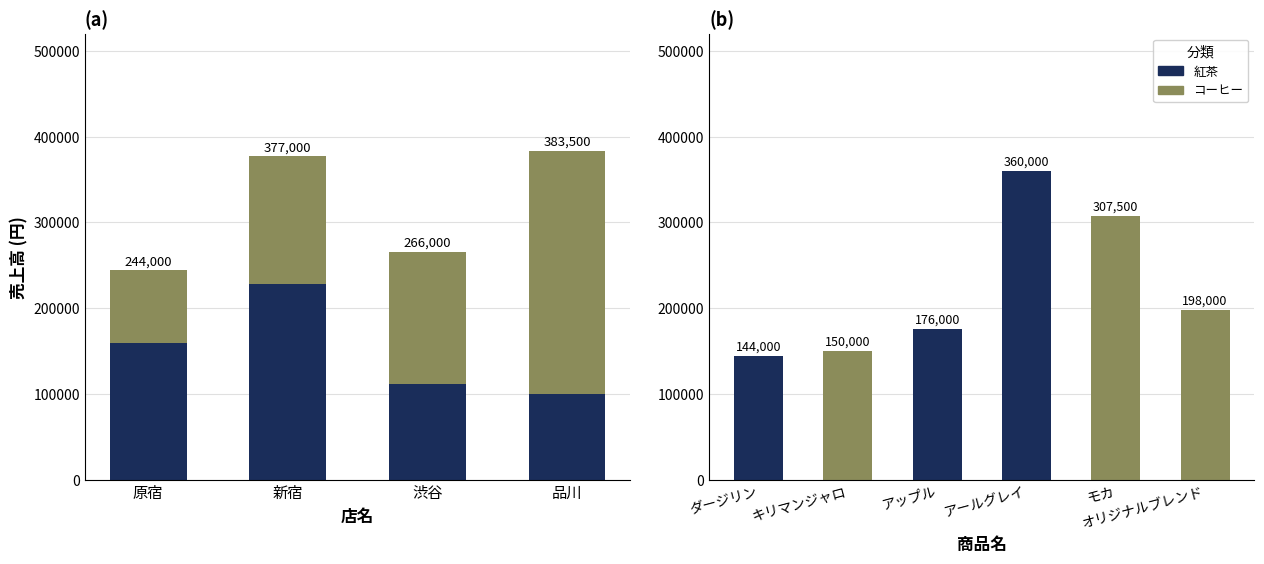

At オリジナルブレンド, list the series in order from smallest to largest.

紅茶, コーヒー